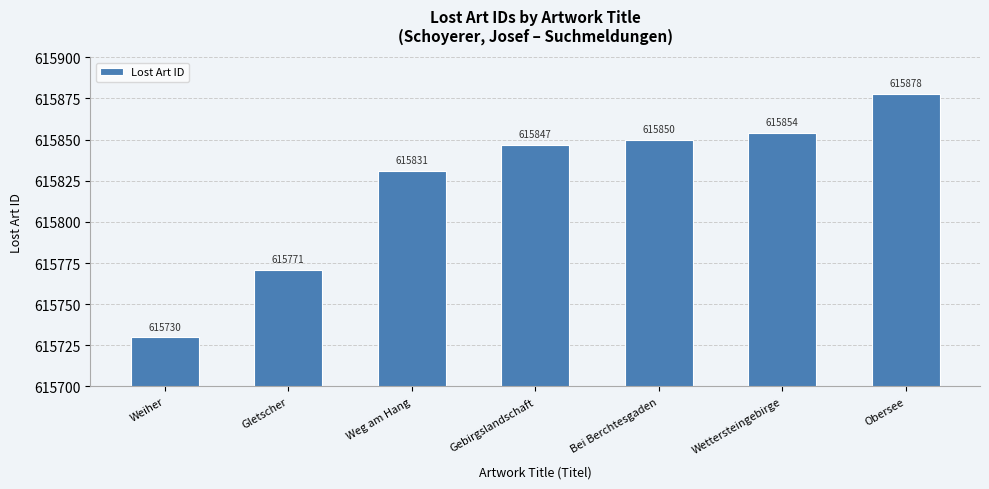

Rank the categories by value from highest to lowest.

Obersee, Wettersteingebirge, Bei Berchtesgaden, Gebirgslandschaft, Weg am Hang, Gletscher, Weiher